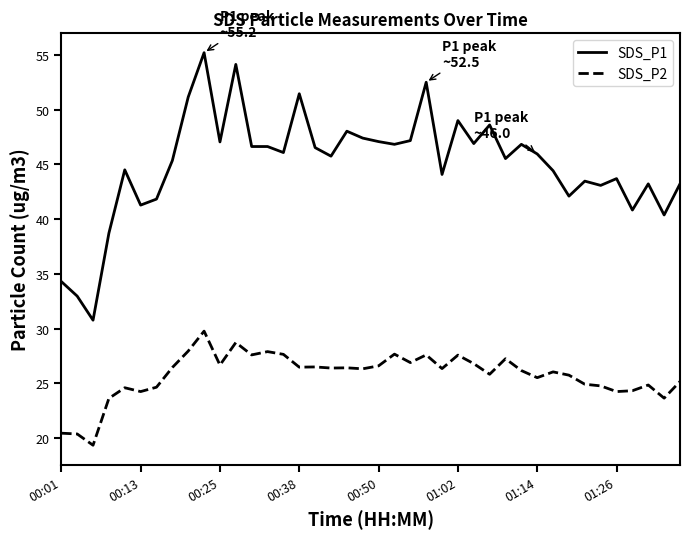

Which series has the largest total across all categories?

SDS_P1